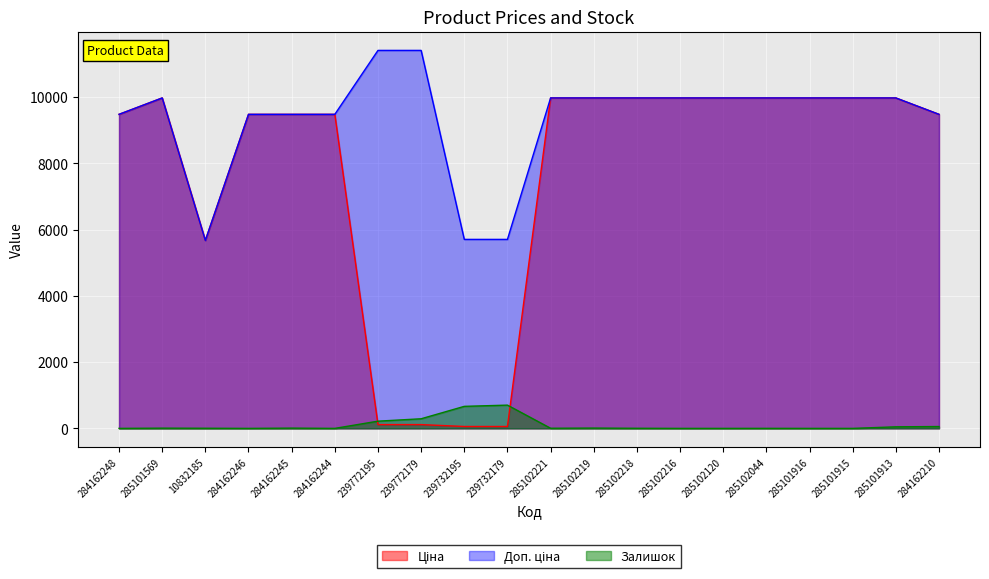

Which series changed the most between 285102218 and 285101915?

Залишок